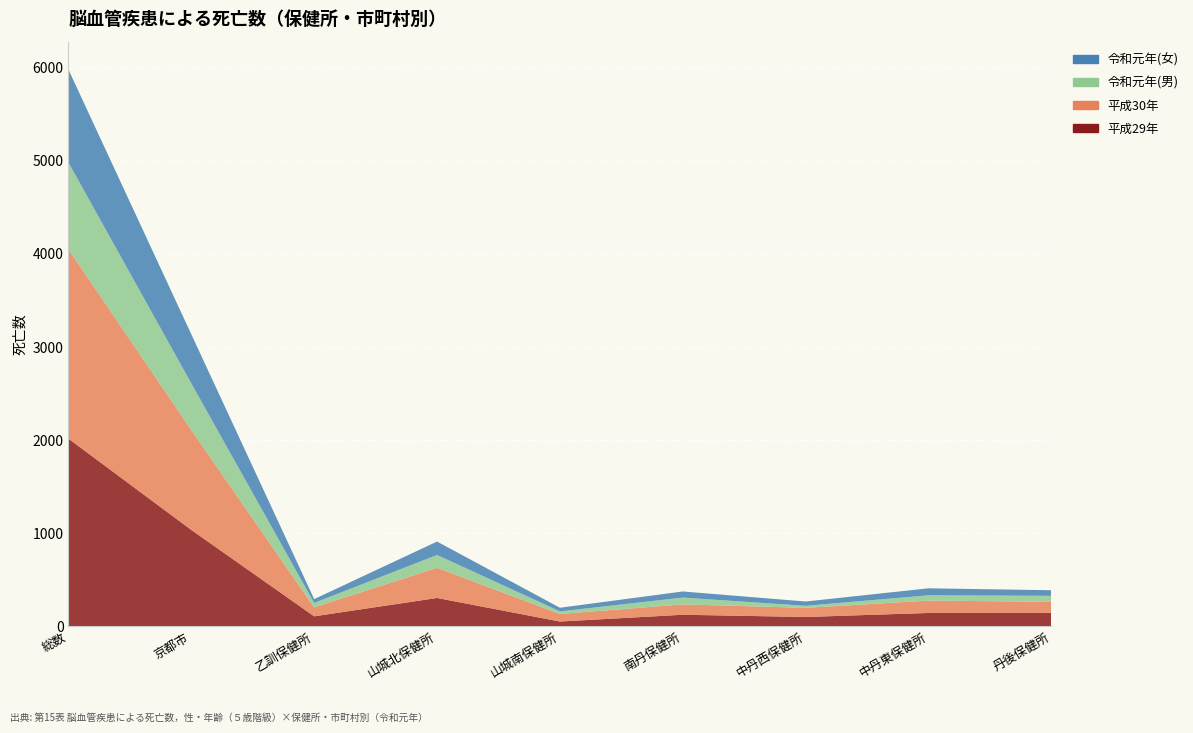

Reading right to left, what are all the values shown in this chart?

平成29年: 丹後保健所=145	中丹東保健所=144	中丹西保健所=101	南丹保健所=125	山城南保健所=52	山城北保健所=305	乙訓保健所=108	京都市=1036	総数=2016
平成30年: 丹後保健所=119	中丹東保健所=133	中丹西保健所=98	南丹保健所=111	山城南保健所=81	山城北保健所=324	乙訓保健所=96	京都市=1072	総数=2034
令和元年(男): 丹後保健所=64	中丹東保健所=57	中丹西保健所=22	南丹保健所=73	山城南保健所=28	山城北保健所=138	乙訓保健所=48	京都市=502	総数=932
令和元年(女): 丹後保健所=60	中丹東保健所=75	中丹西保健所=46	南丹保健所=66	山城南保健所=39	山城北保健所=144	乙訓保健所=41	京都市=527	総数=998